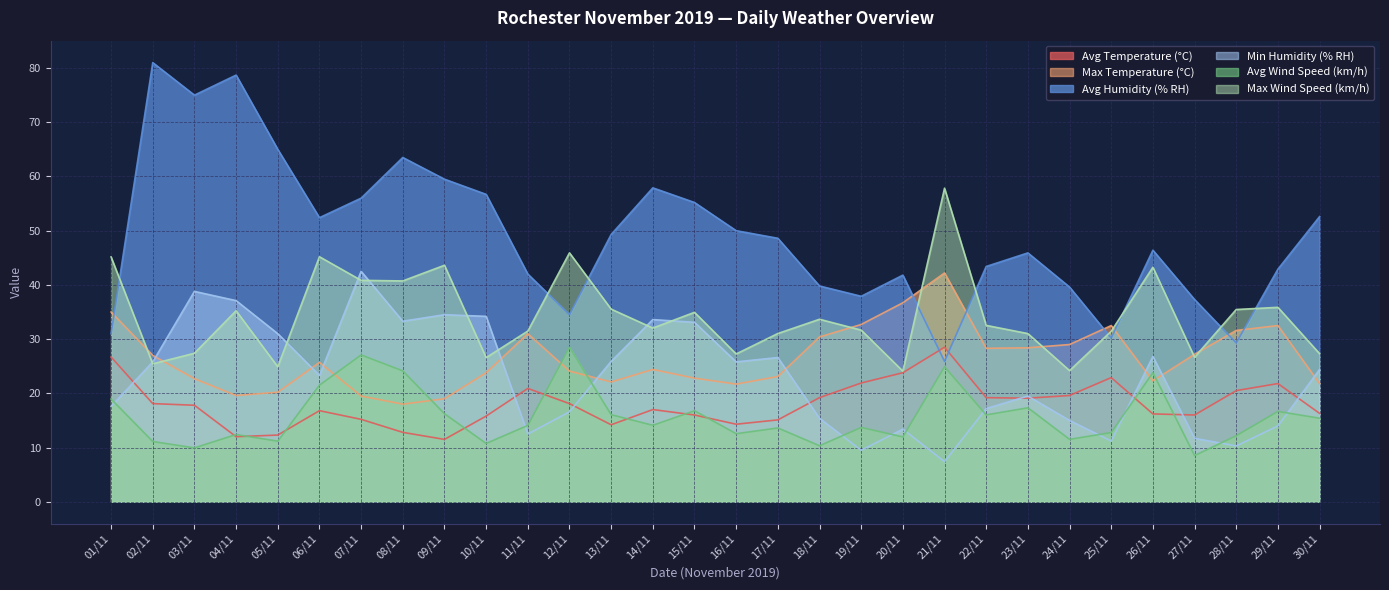

What are all the series names shown in the legend?

Avg Temperature (°C), Max Temperature (°C), Avg Humidity (% RH), Min Humidity (% RH), Avg Wind Speed (km/h), Max Wind Speed (km/h)